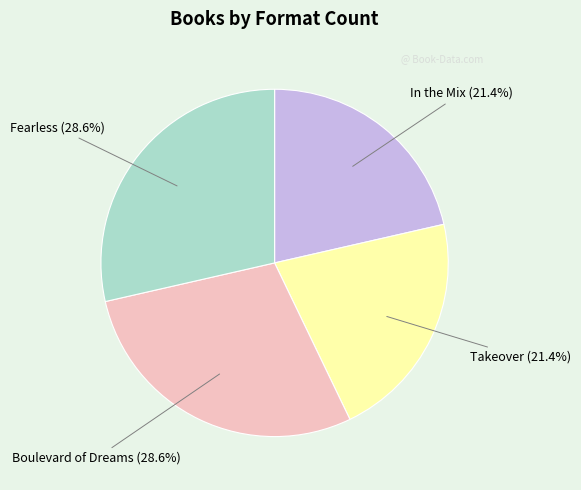

Does any single category account for the majority?

No